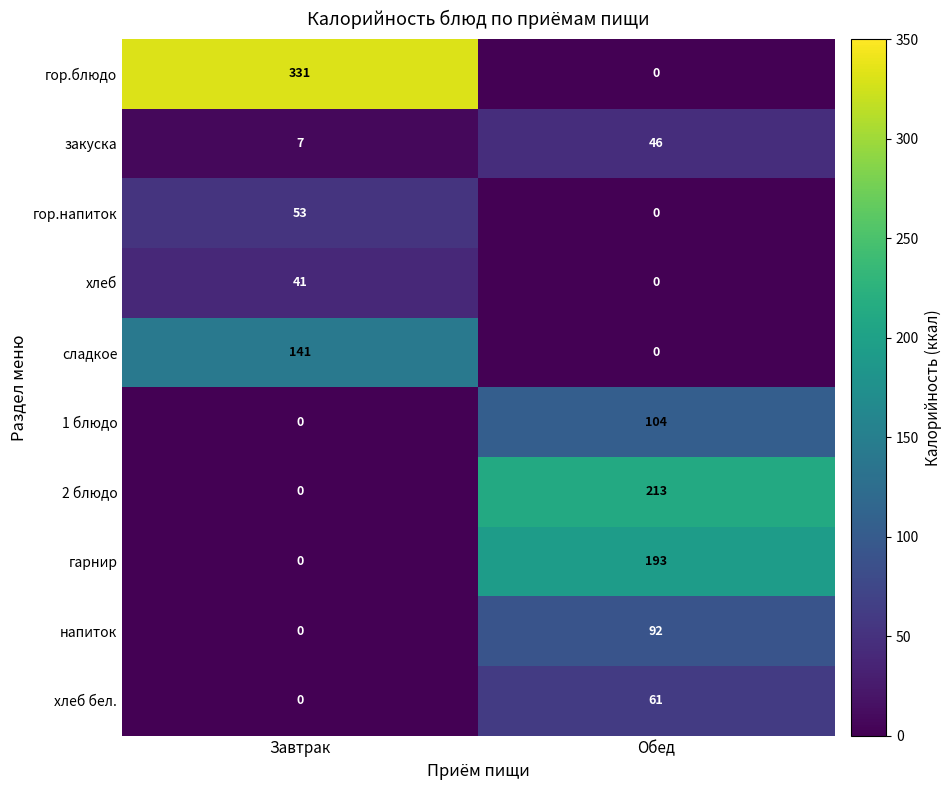

Reading right to left, extract all data points from this chart.

гор.блюдо: 0	331
закуска: 46	7
гор.напиток: 0	53
хлеб: 0	41
сладкое: 0	141
1 блюдо: 104	0
2 блюдо: 213	0
гарнир: 193	0
напиток: 92	0
хлеб бел.: 61	0